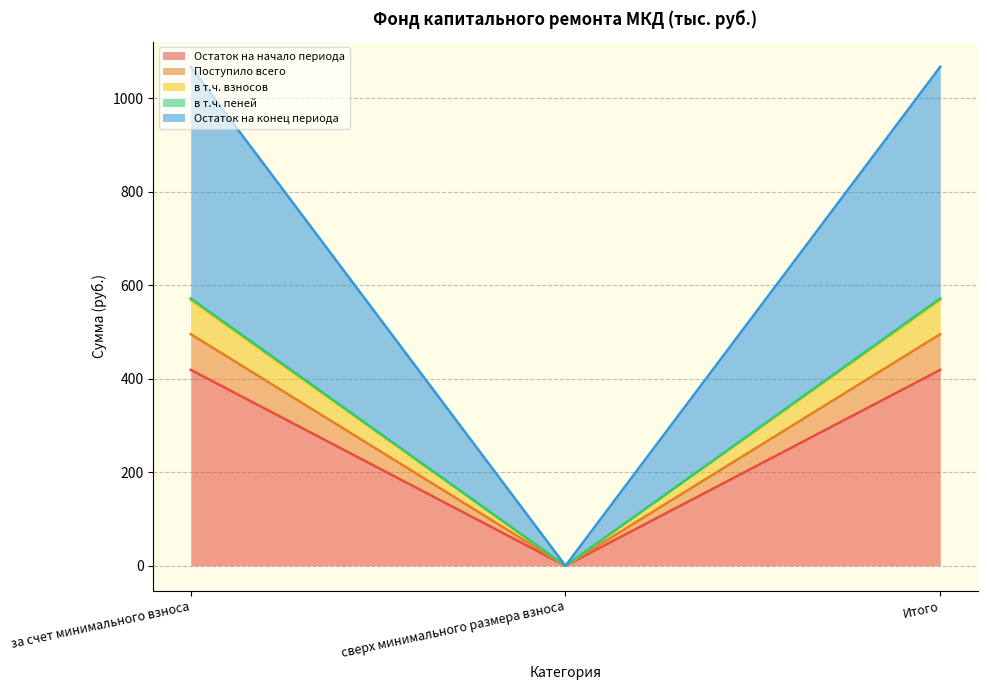

The Остаток на конец периода series shows 1067.4 at Итого. True or false?

True